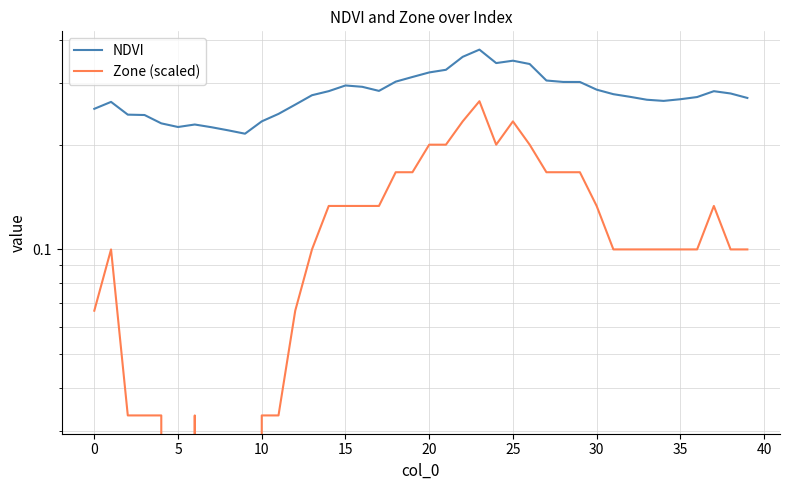

What is the difference between the maximum and minimum values in the NDVI series?

0.2